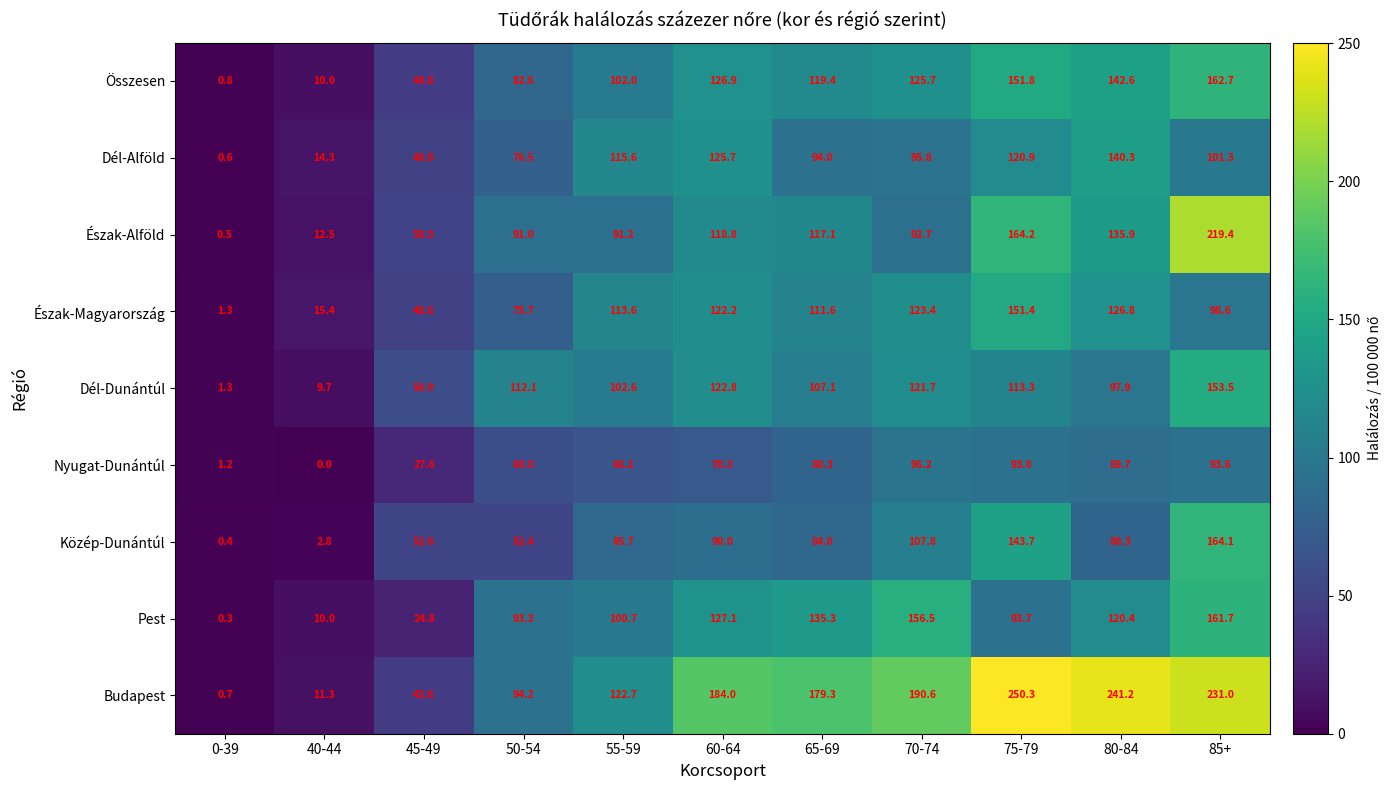

Rank the series by their maximum value, from highest to lowest.

Budapest, Észak-Alföld, Közép-Dunántúl, Összesen, Pest, Dél-Dunántúl, Észak-Magyarország, Dél-Alföld, Nyugat-Dunántúl